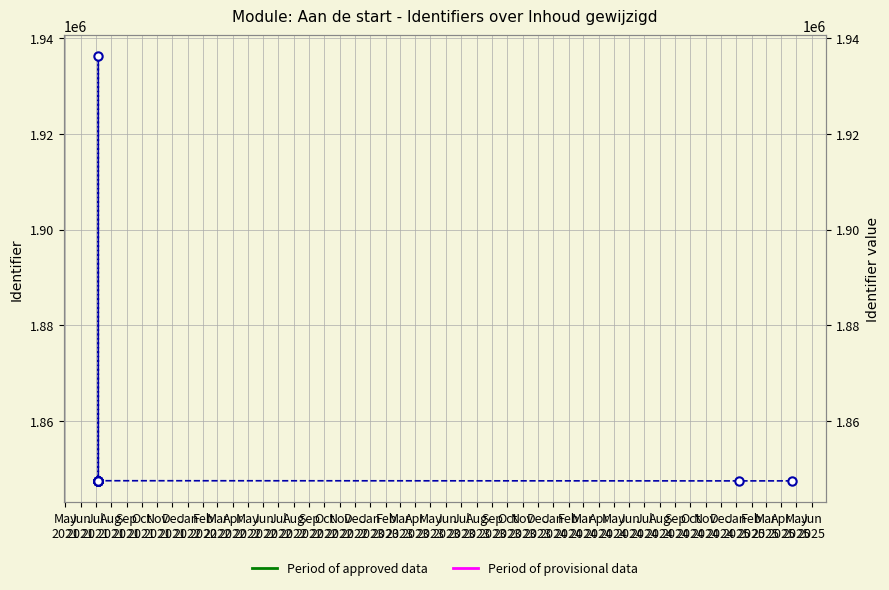

Count the number of data series in this chart.

1